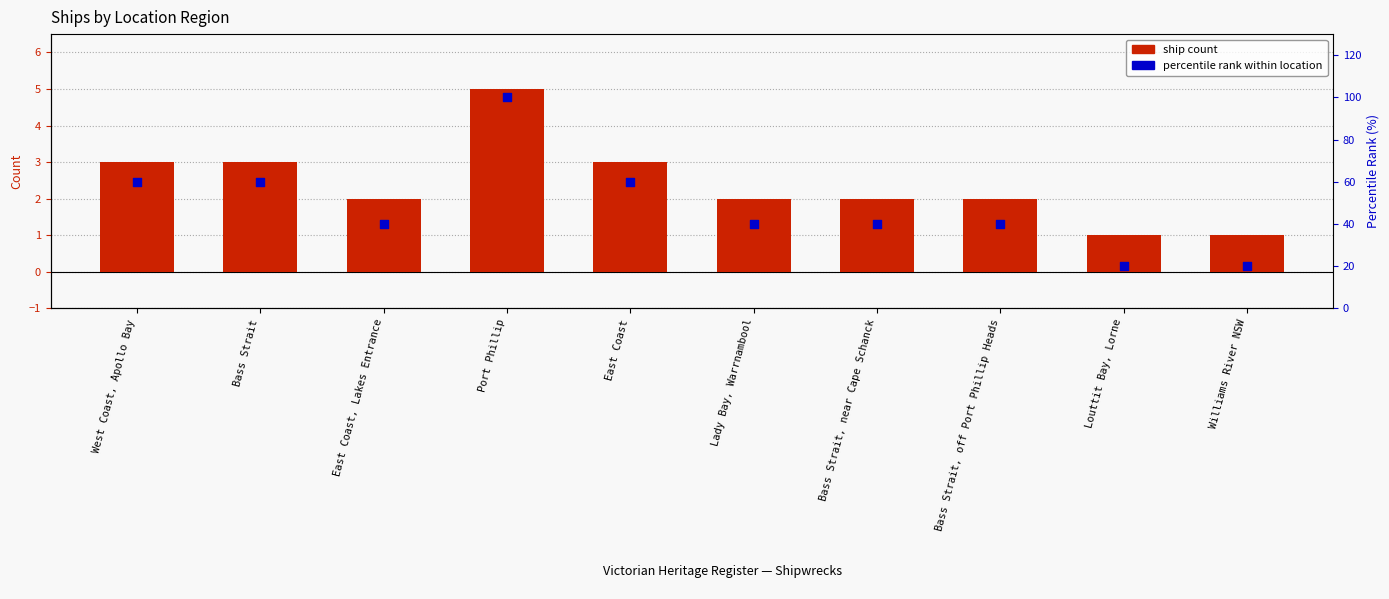

What are all the series names shown in the legend?

ship count, percentile rank within location